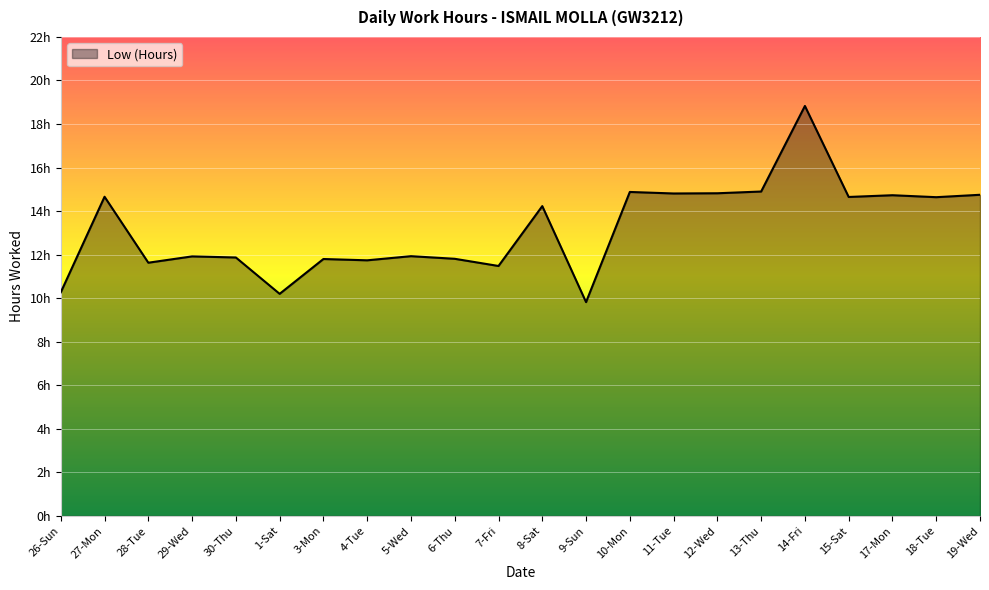

Is it true that the value at 29-Wed is 7.7?

False